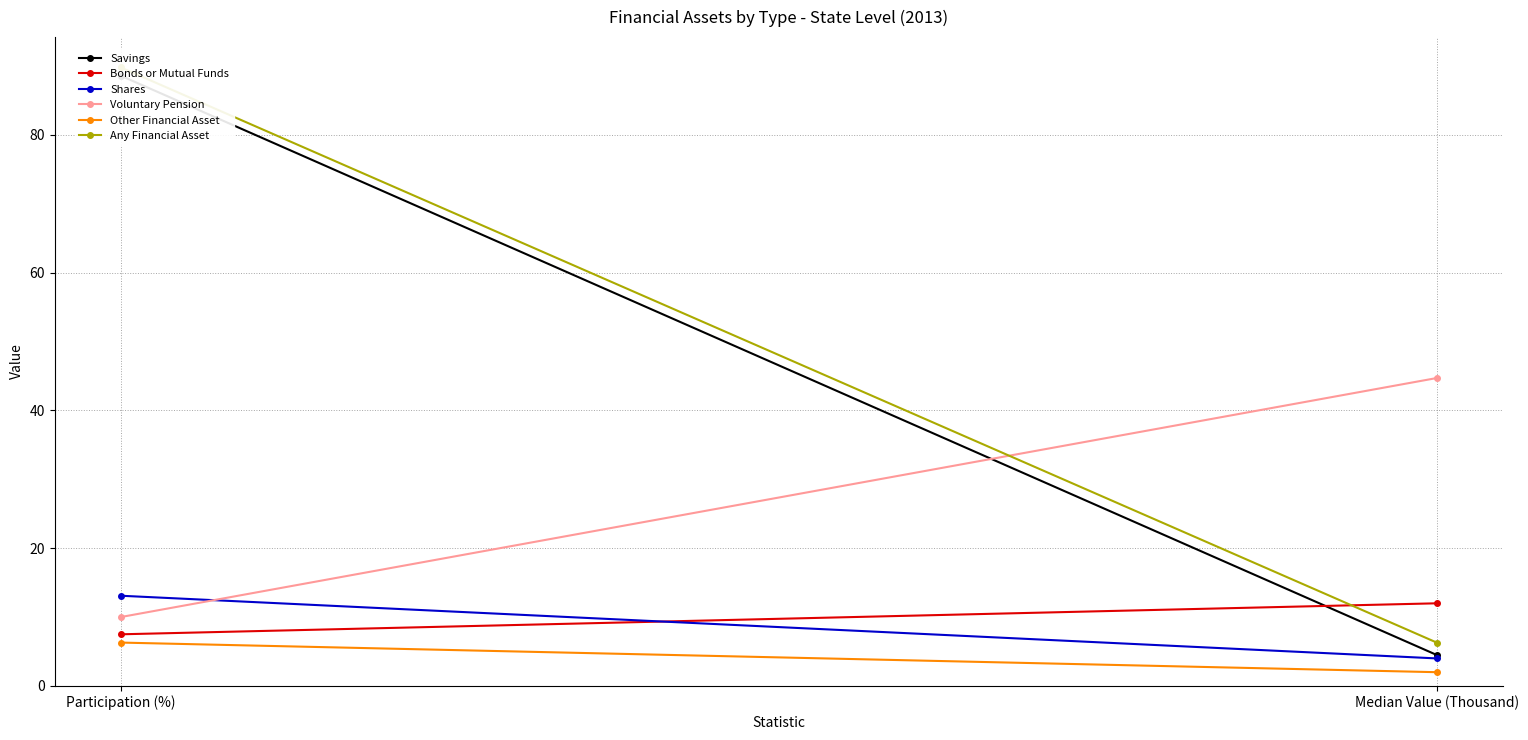

Which series has the largest total across all categories?

Any Financial Asset